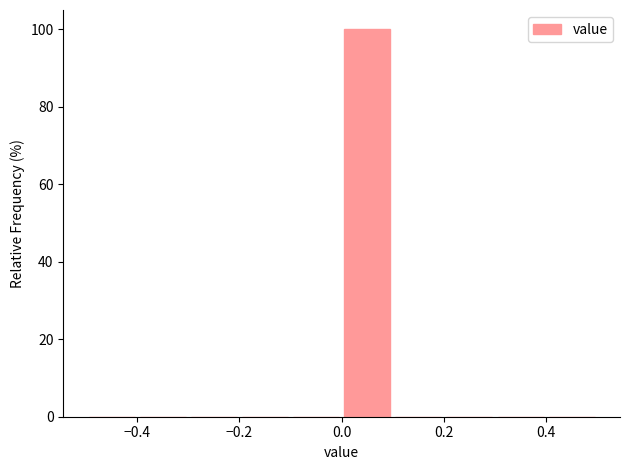

How tall is the bar that spans 0.0 to 0.1 on the x-axis? The values are not printed on the chart, so give them approximately, as read against the axis.

100